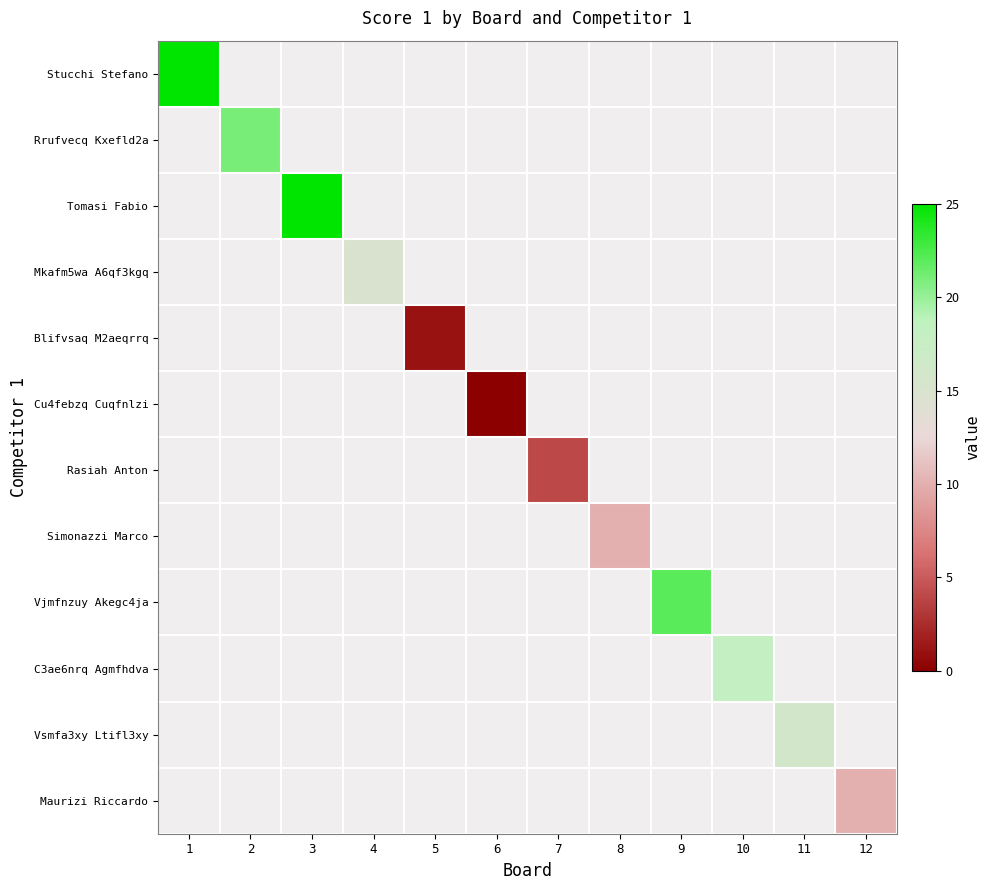

Between 7 and 10, which is larger?

10